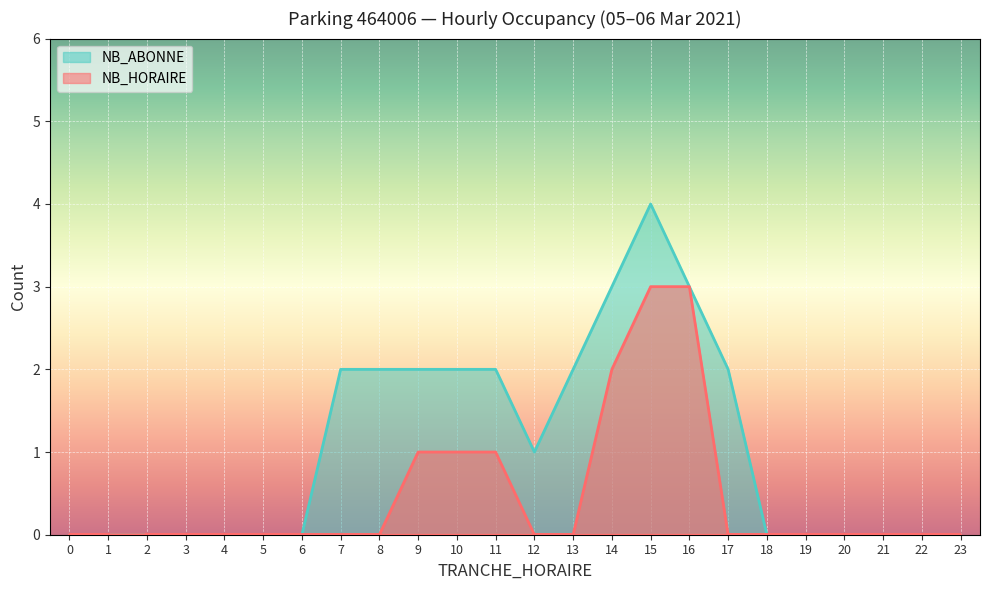

Rank the series at 22 from lowest to highest value.

NB_HORAIRE, NB_ABONNE